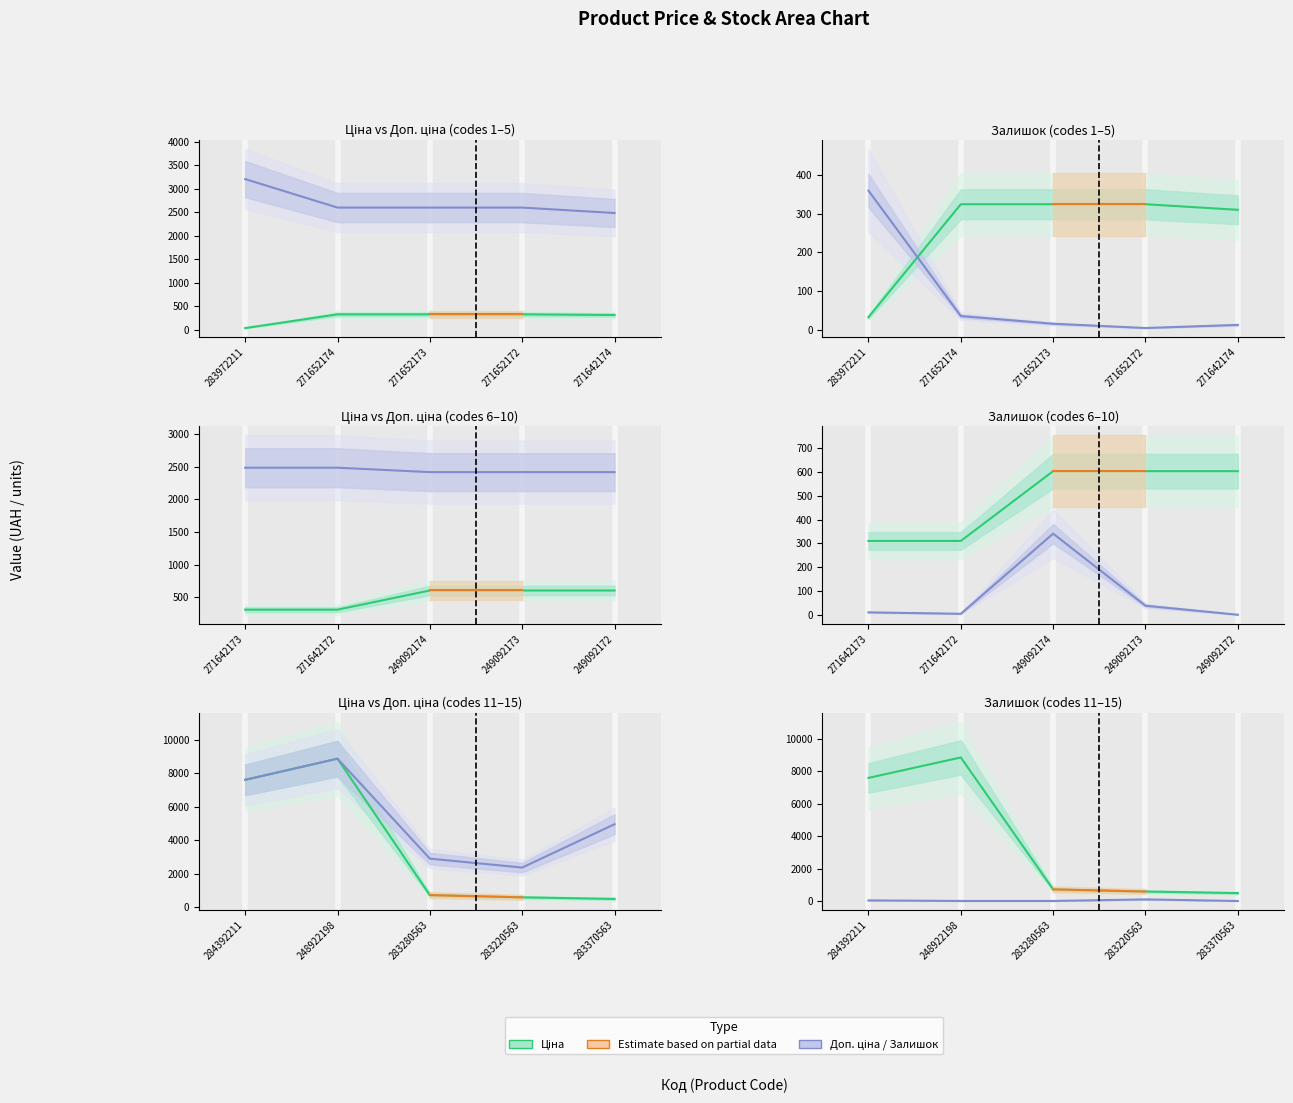

The Доп. ціна / Залишок series shows 17.7 at 283280563. True or false?

False